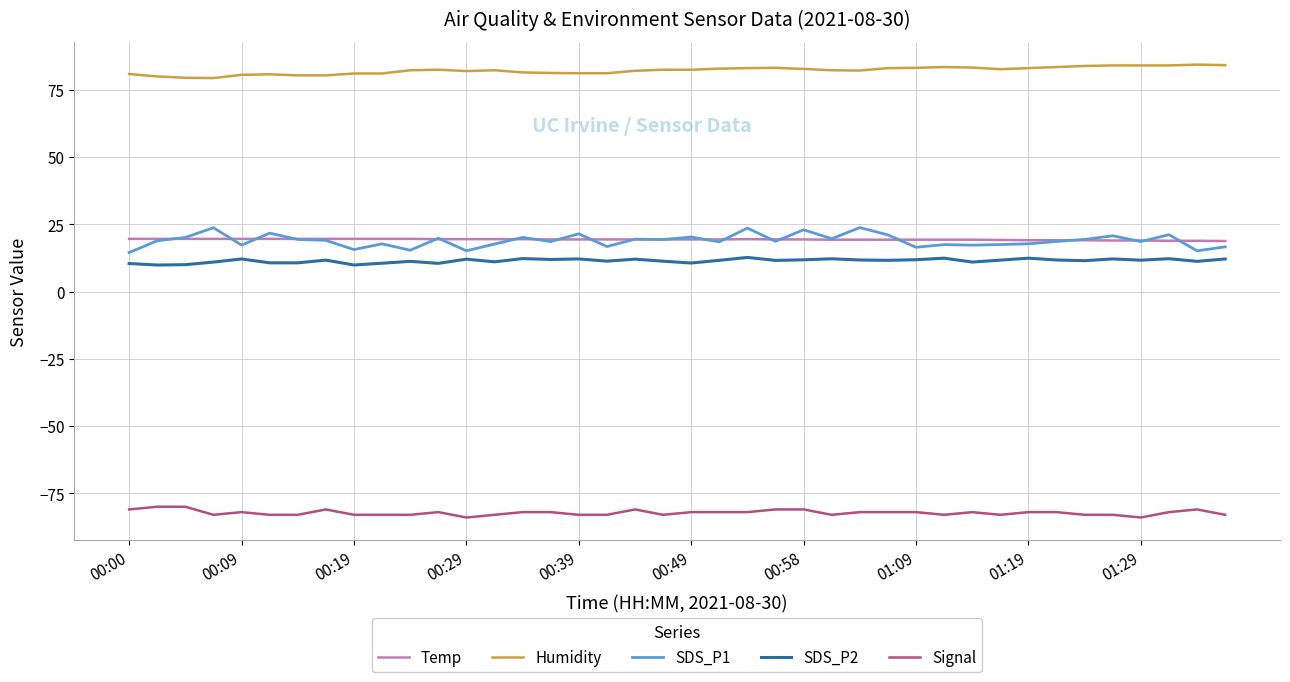

True or false: Temp and SDS_P1 intersect in this chart.

True